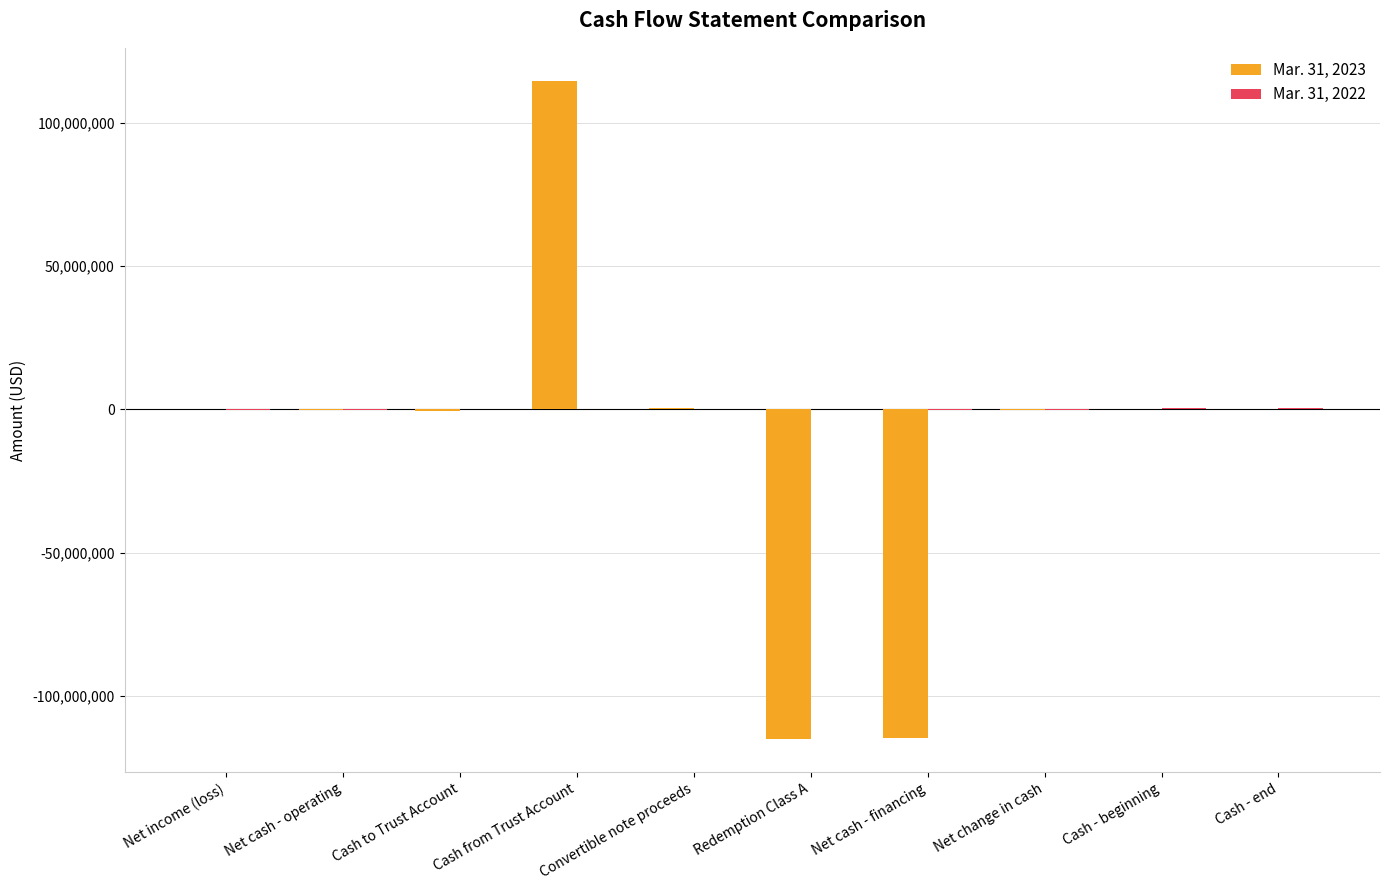

At which category is the sum across all series the highest?

Cash from Trust Account